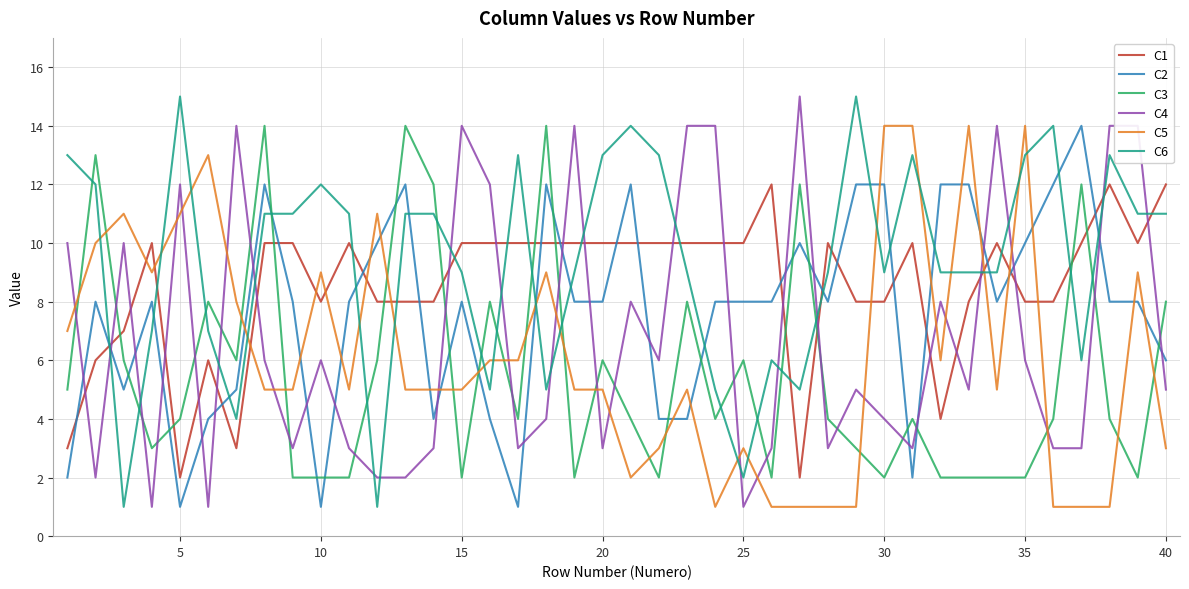

What is the maximum value shown in the chart?

15